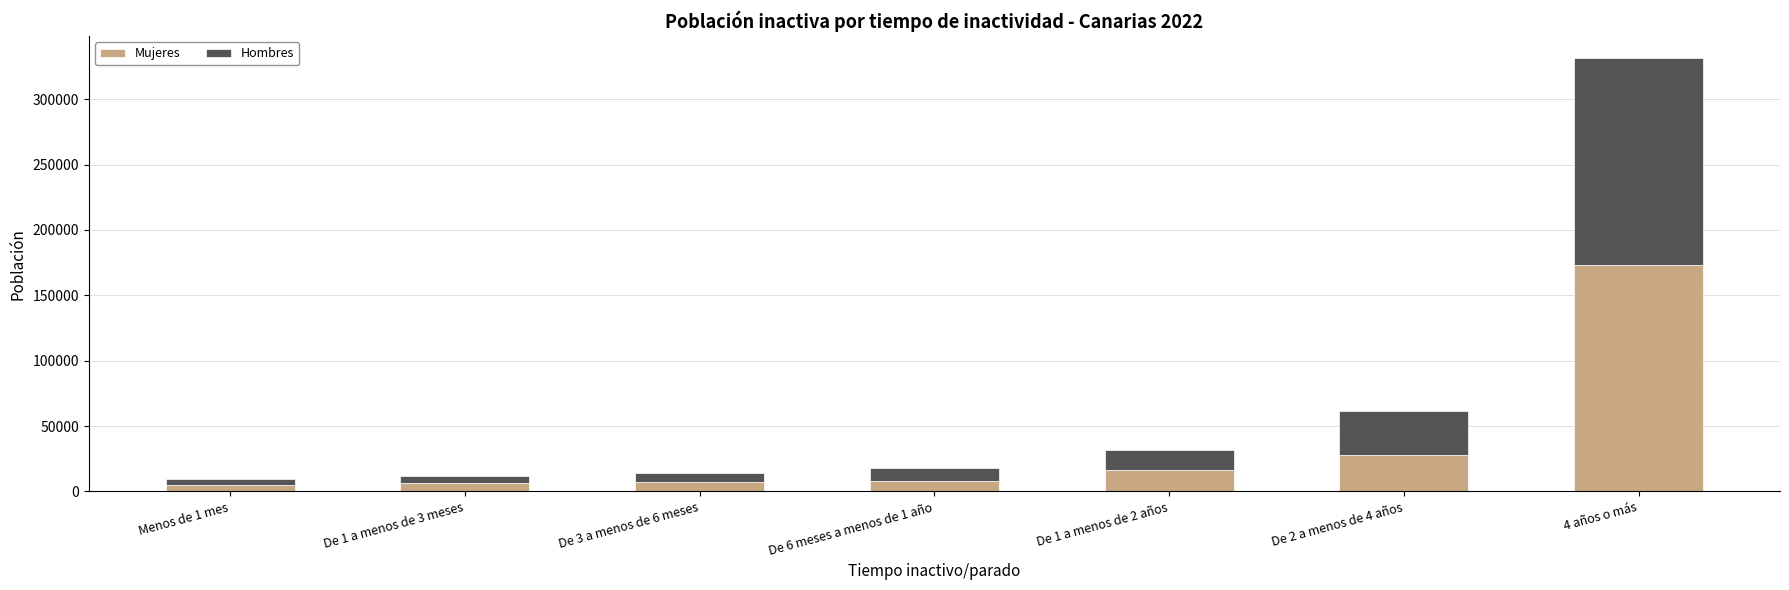

Is it true that Mujeres equals 249882 at 4 años o más?

False